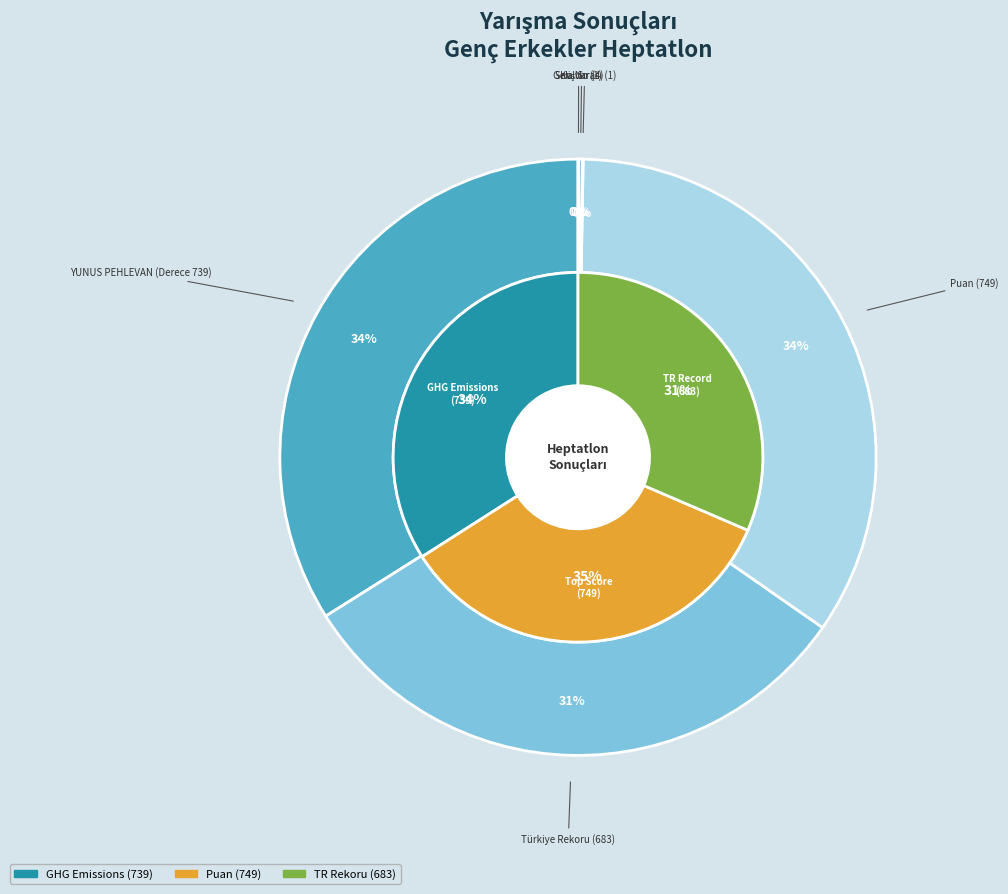

Approximately how many times larger is the value at Puan (749) compared to Türkiye Rekoru (683)?

1.1